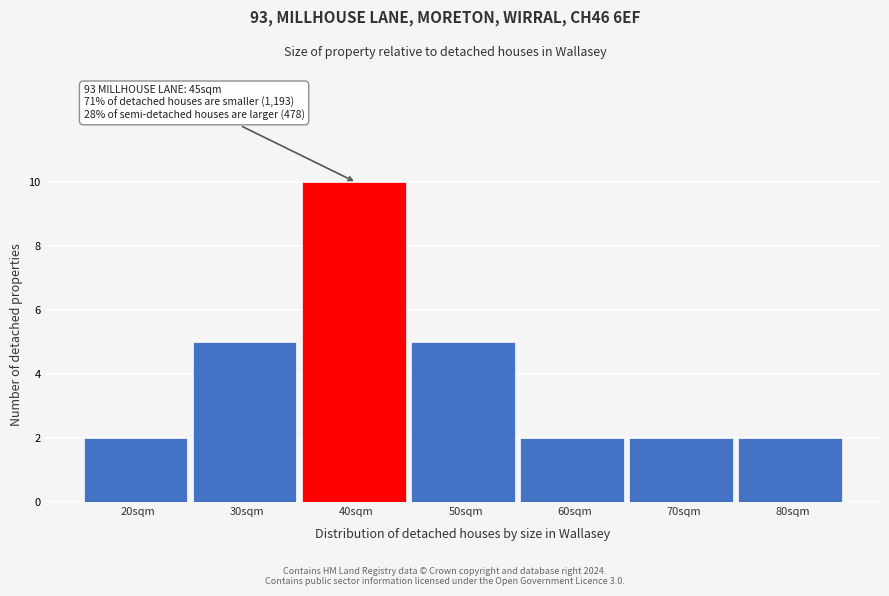

Reading left to right, list all the values displayed in this chart.

2	5	10	5	2	2	2